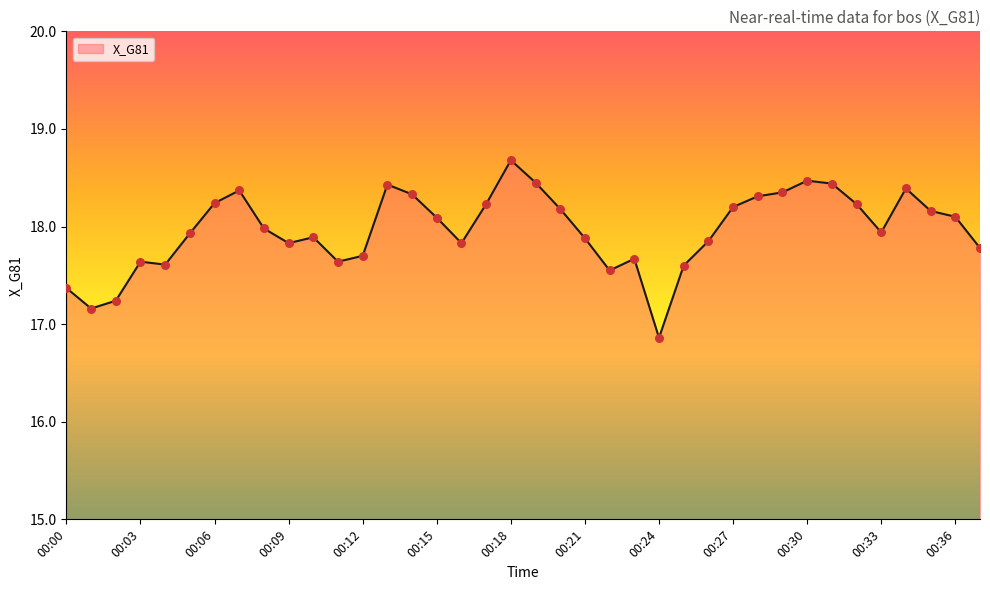

What is the difference between the maximum and minimum values?

1.8